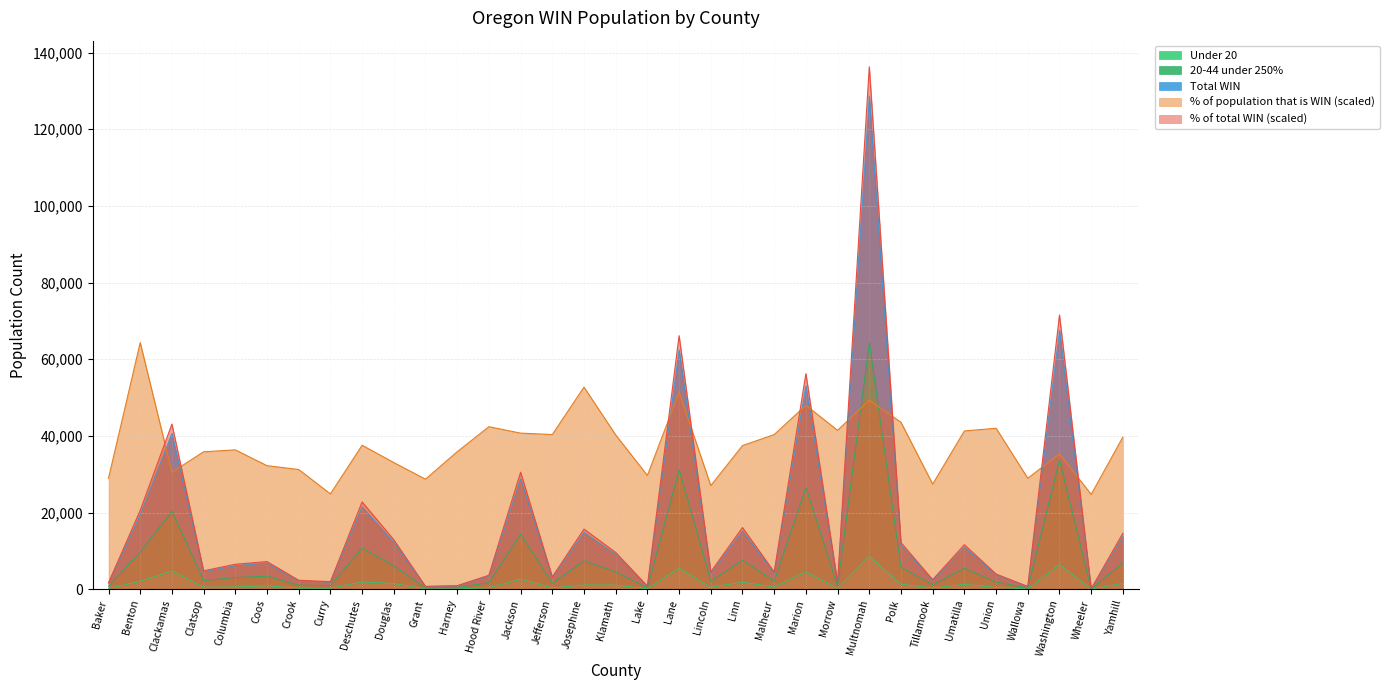

Which series has the widest spread of values?

% of total WIN